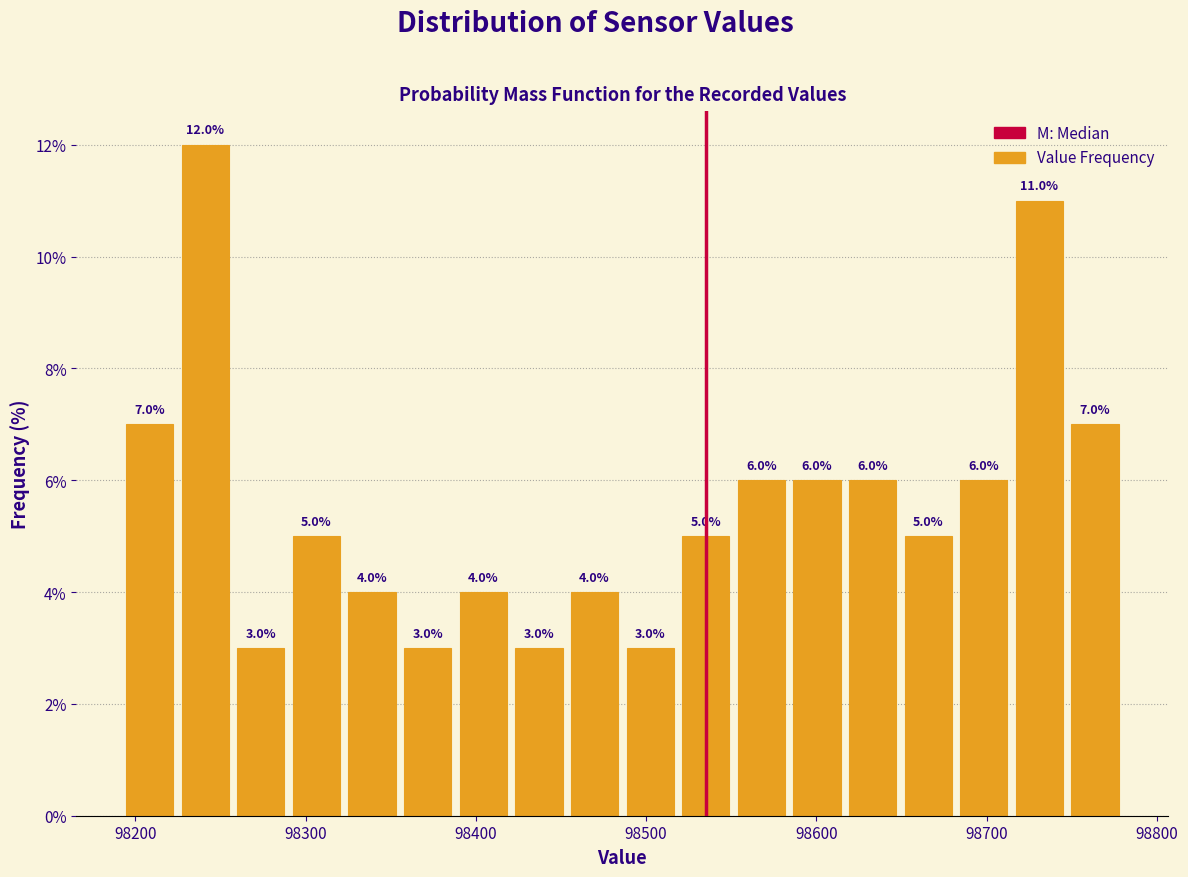

Read against the x-axis, roughly where is the centre of the tallest bar?

98240